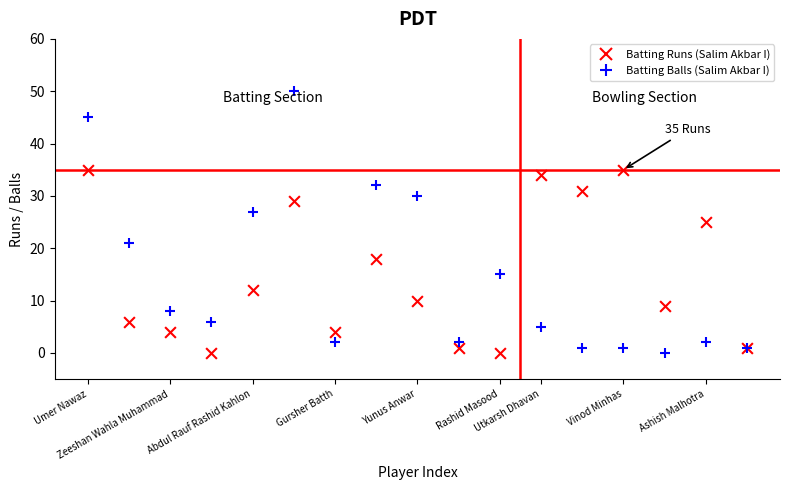

Is the value of Batting Runs (Salim Akbar I) at Gursher Batth greater than the value of Batting Balls (Salim Akbar I) at Rashid Masood?

No